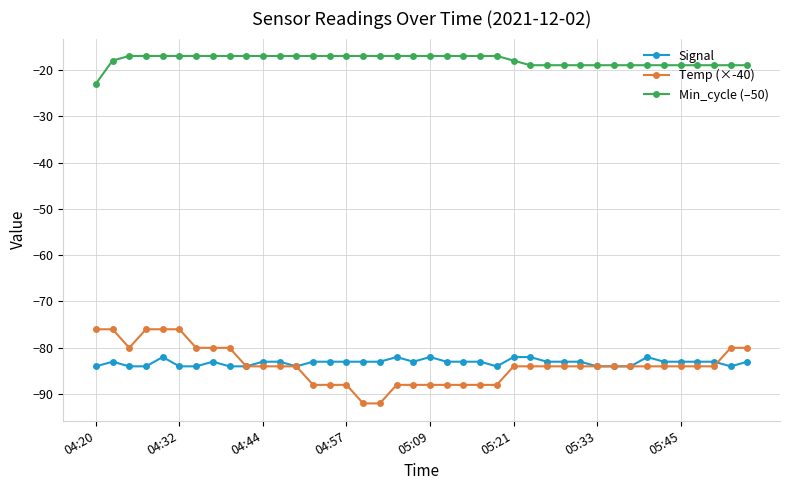

Which series has the largest range (max minus min)?

Temp (×-40)